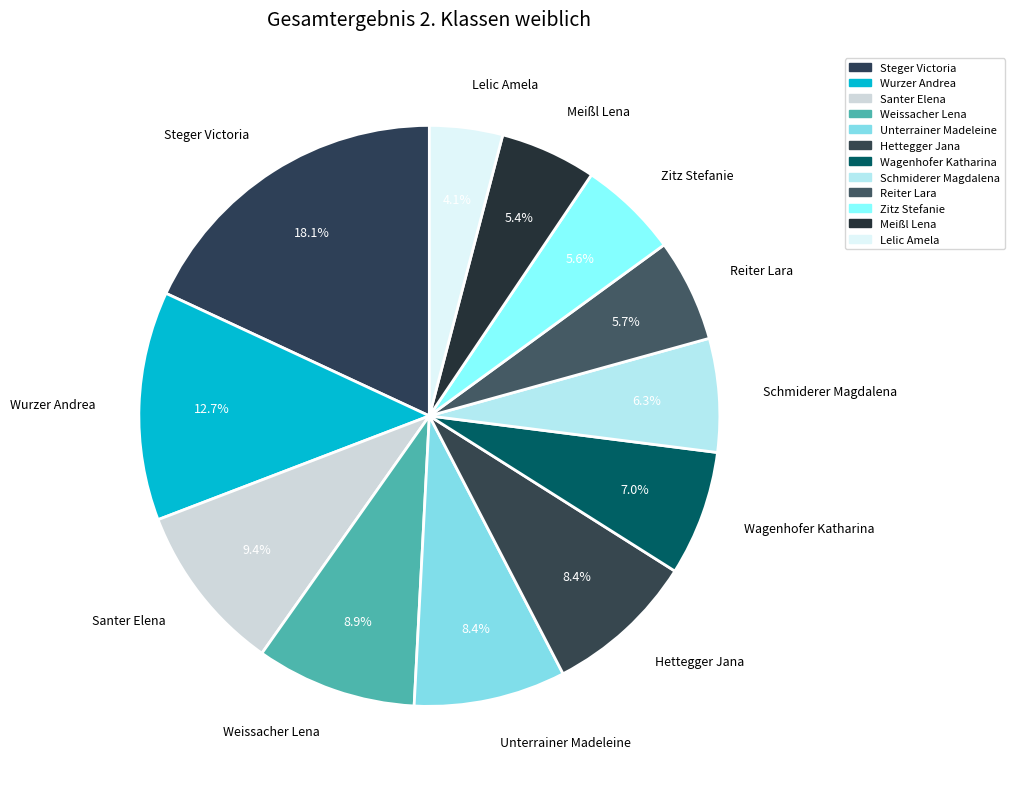

Which has a higher value, Lelic Amela or Wagenhofer Katharina?

Wagenhofer Katharina